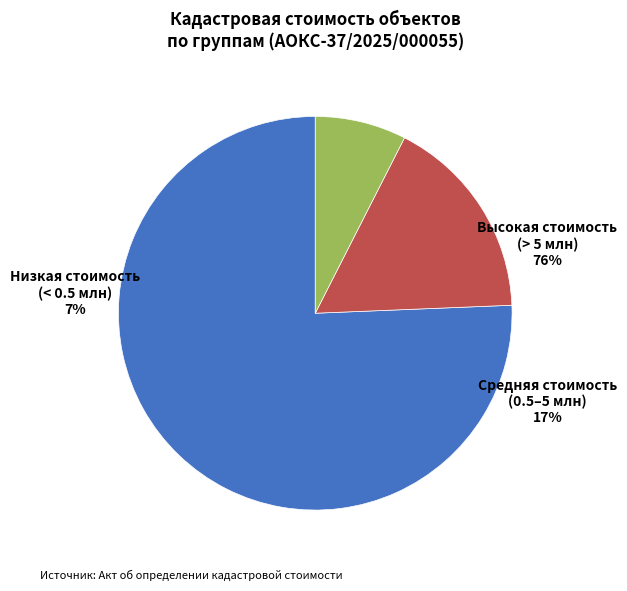

Count the number of slices in the pie.

3